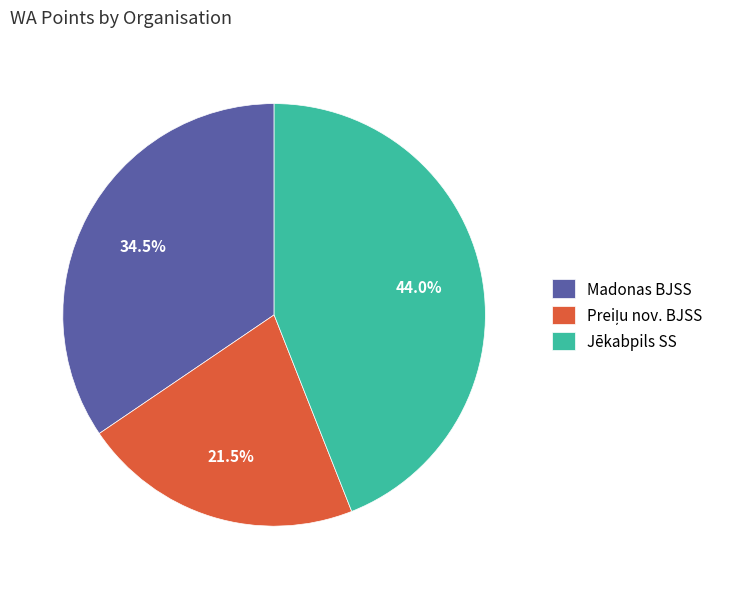

Which category has the biggest portion of the pie?

Jēkabpils SS